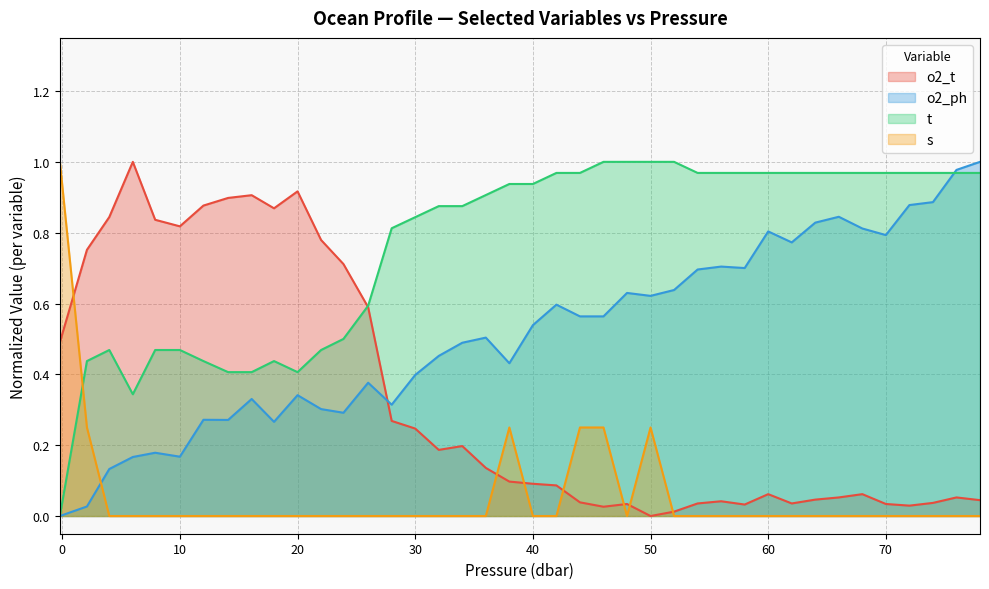

True or false: t has more than 0 interior local peaks.

True